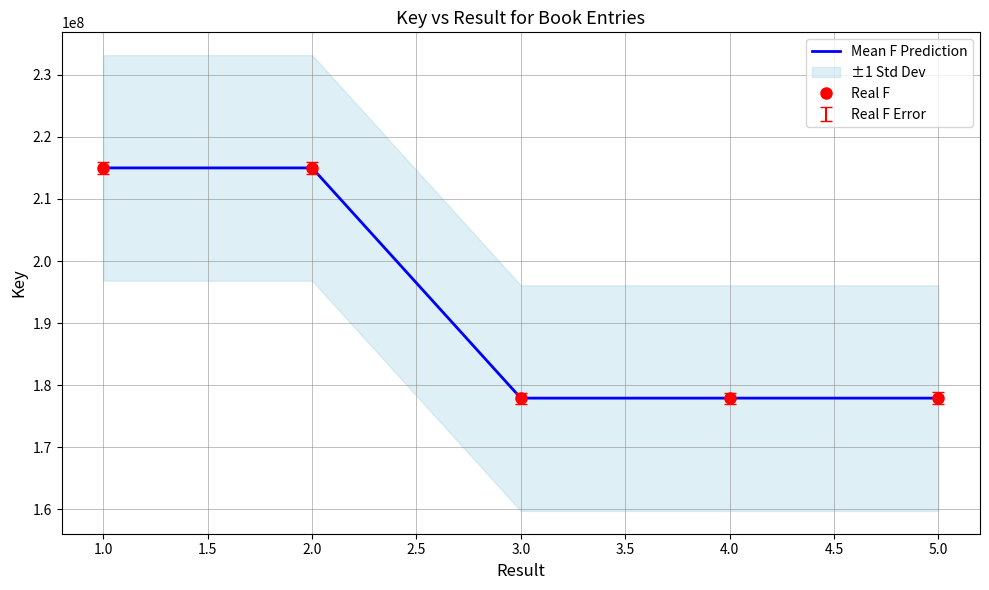

What is the value of the Real F point at the 3rd from the left?

177929656